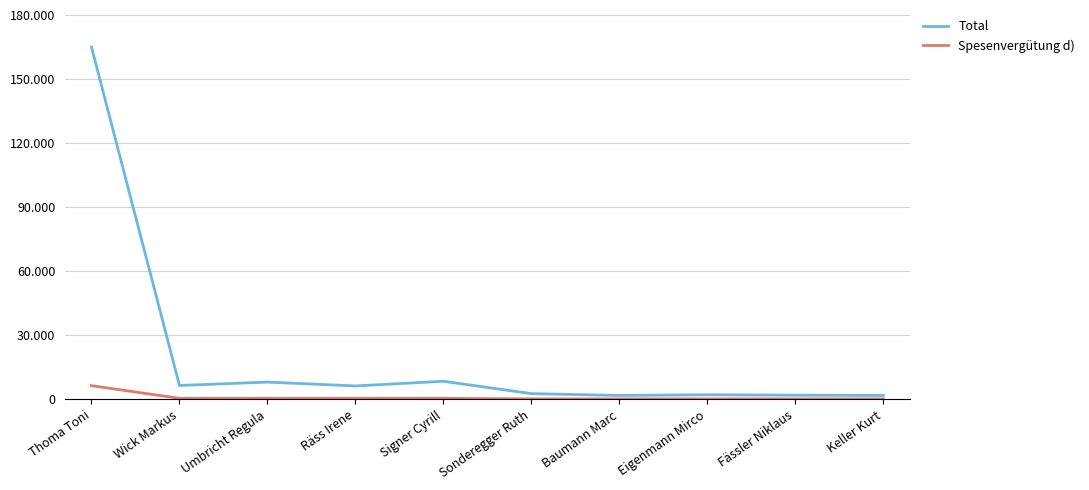

Rank the categories by Total value from highest to lowest.

Thoma Toni, Signer Cyrill, Umbricht Regula, Wick Markus, Räss Irene, Sonderegger Ruth, Eigenmann Mirco, Fässler Niklaus, Baumann Marc, Keller Kurt